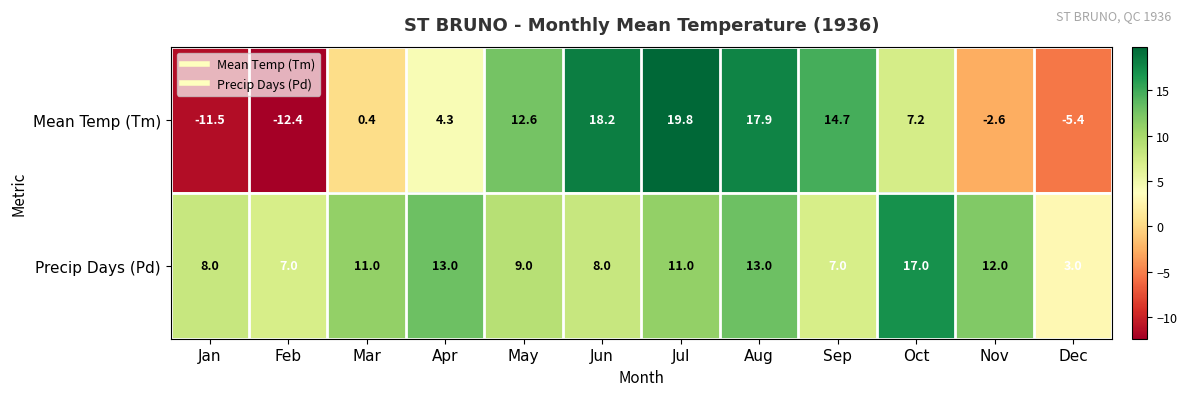

What is the spread (max minus min) of values at Oct?

9.8